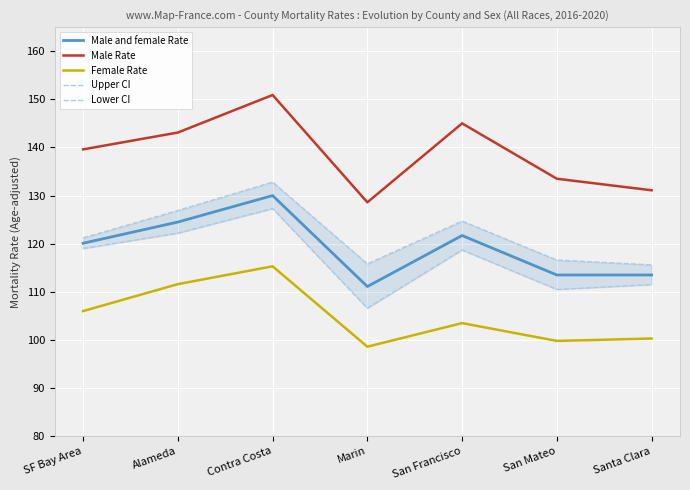

What is the sum of the Upper CI values at Alameda and Contra Costa?

259.7